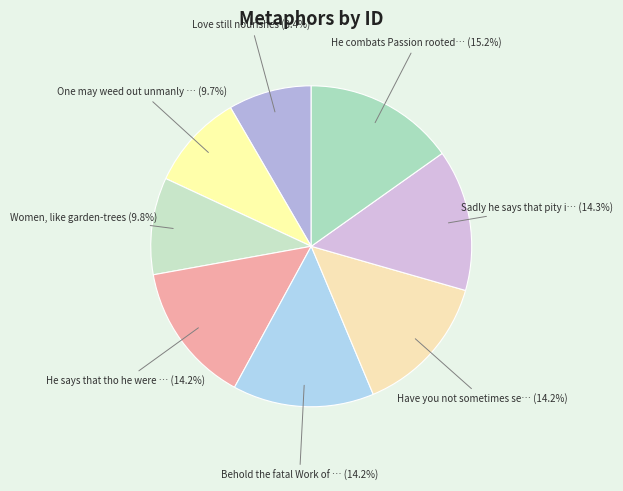

To the nearest percent, what is the average slice percentage?

12%